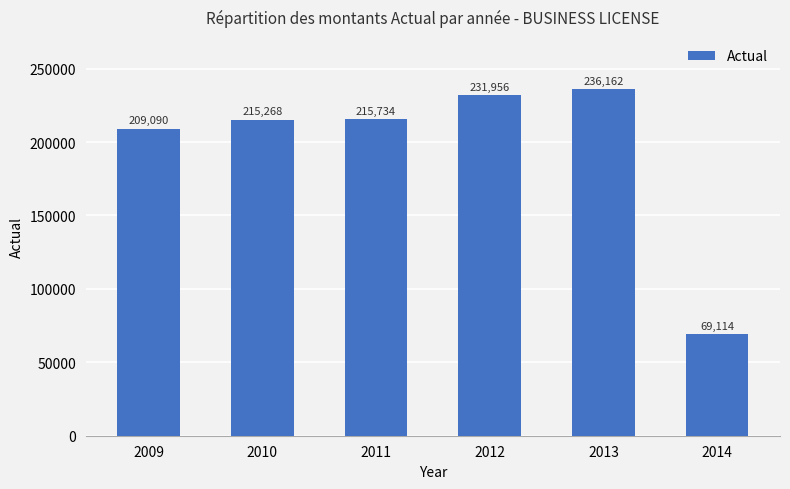

At which label does the data first exceed 215734?

2011